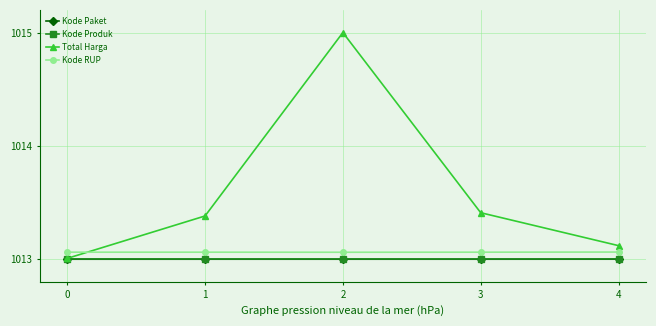

In Total Harga, how many points are higher than both neighbors (excluding endpoints)?

1